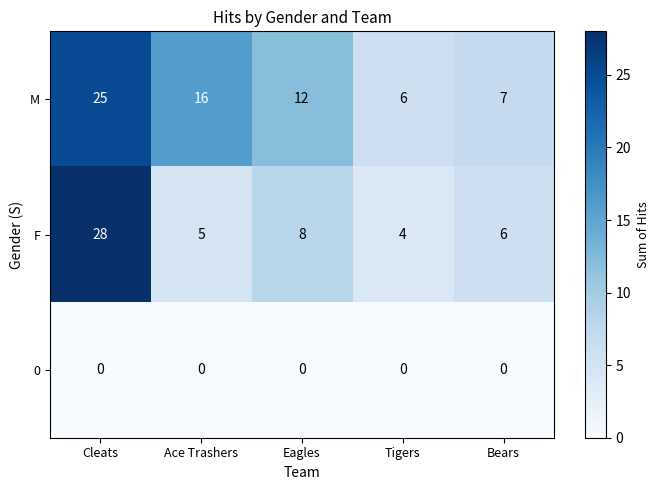

Which series has the largest range (max minus min)?

F